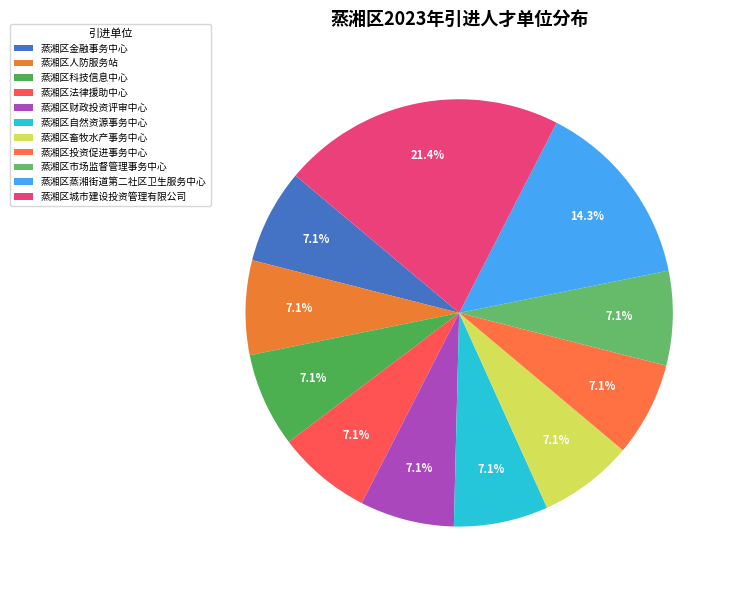

Is 蒸湘区自然资源事务中心 the majority of the pie?

No